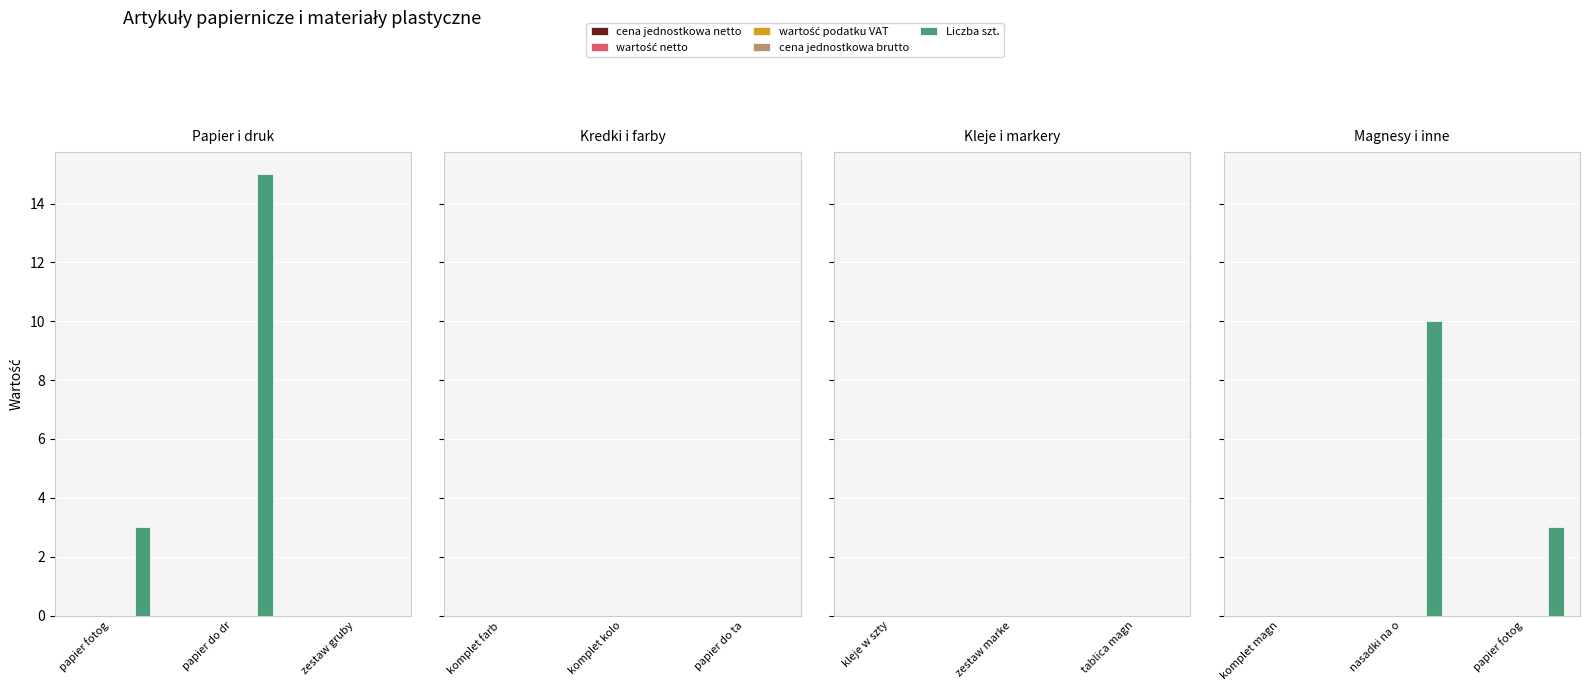

At which label is cena jednostkowa brutto closest to 0?

komplet magn